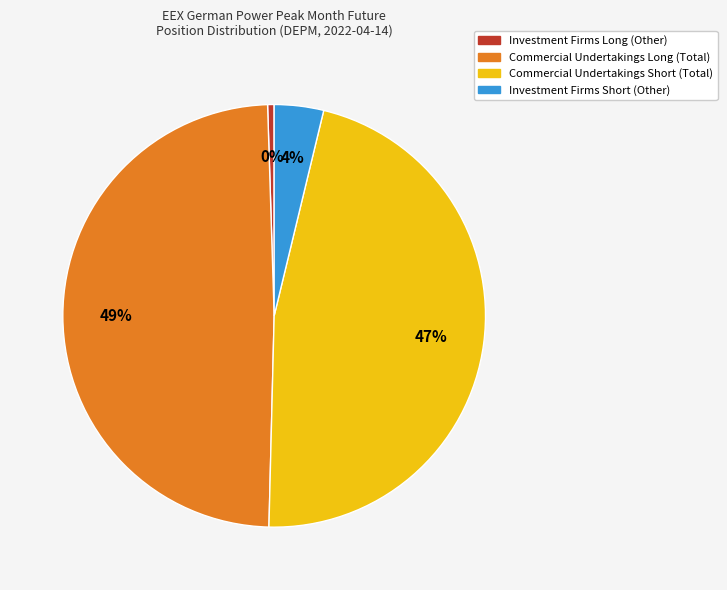

What percentage is the Investment Firms Short (Other) slice, to the nearest percent?

4%